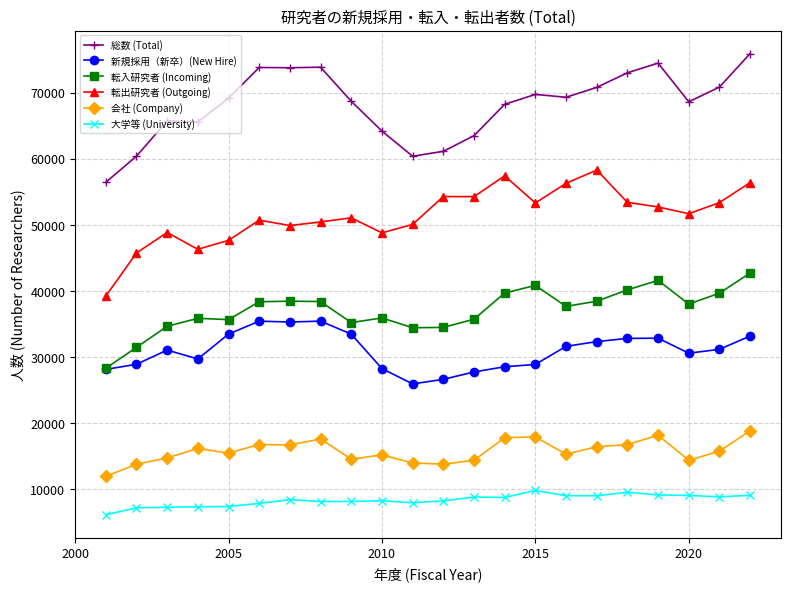

What is the maximum value shown in the chart?

75890